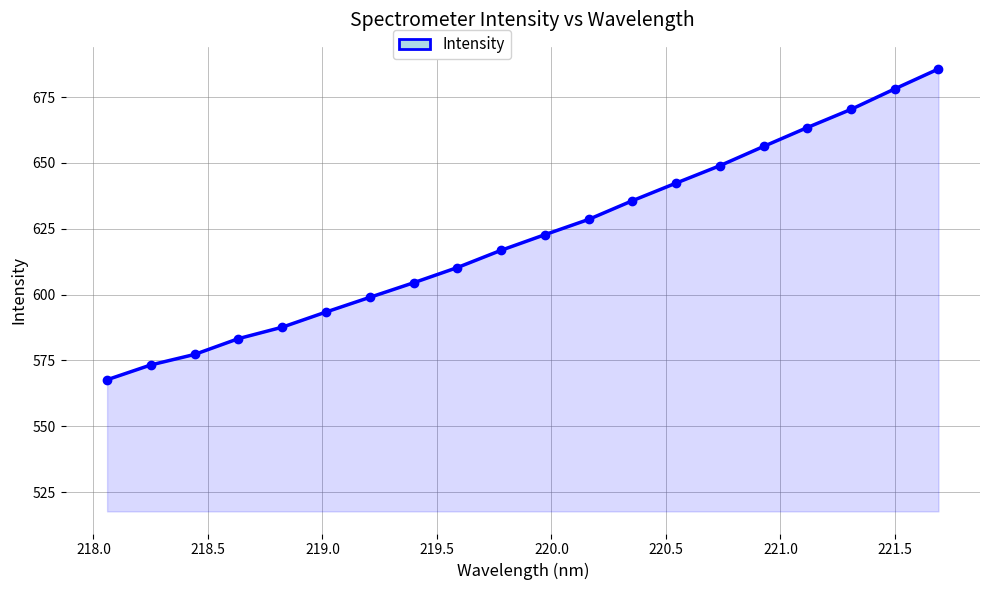

What is the sum of all values?

12445.1